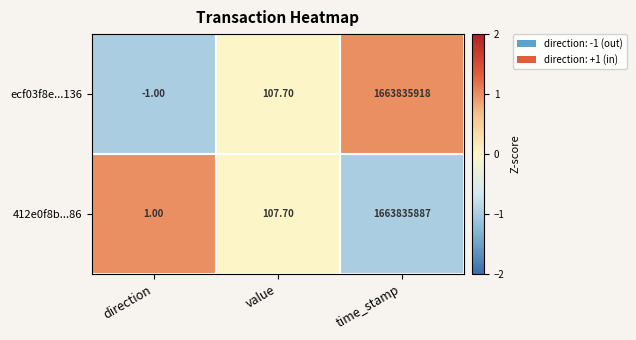

Rank the series at time_stamp from lowest to highest value.

412e0f8b...86, ecf03f8e...136